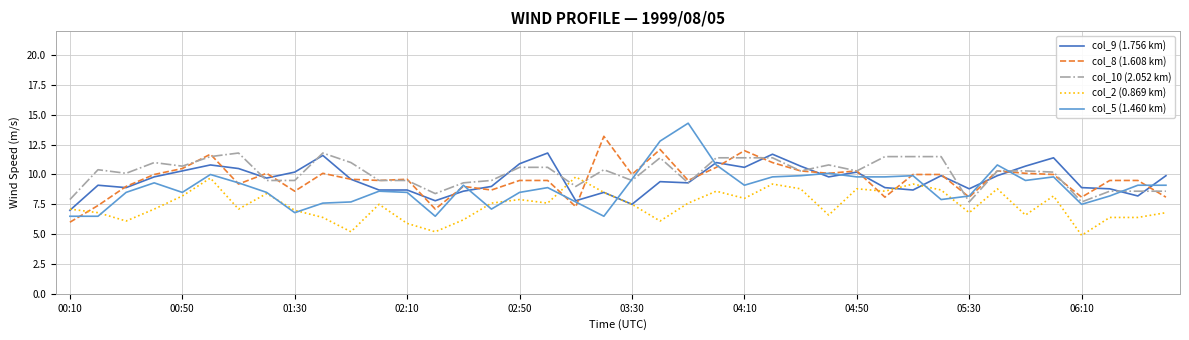

True or false: col_8 (1.608 km) and col_2 (0.869 km) intersect in this chart.

True